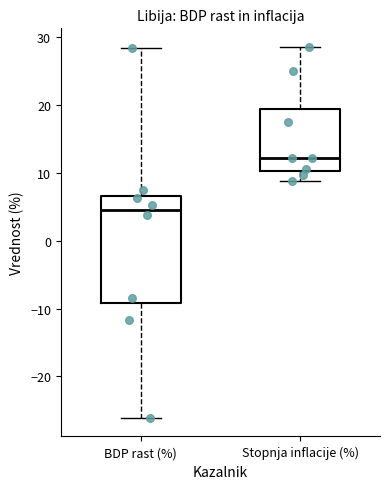

Comparing the boxes themselves (not the whiskers), which one is the tallest?

BDP rast (%)